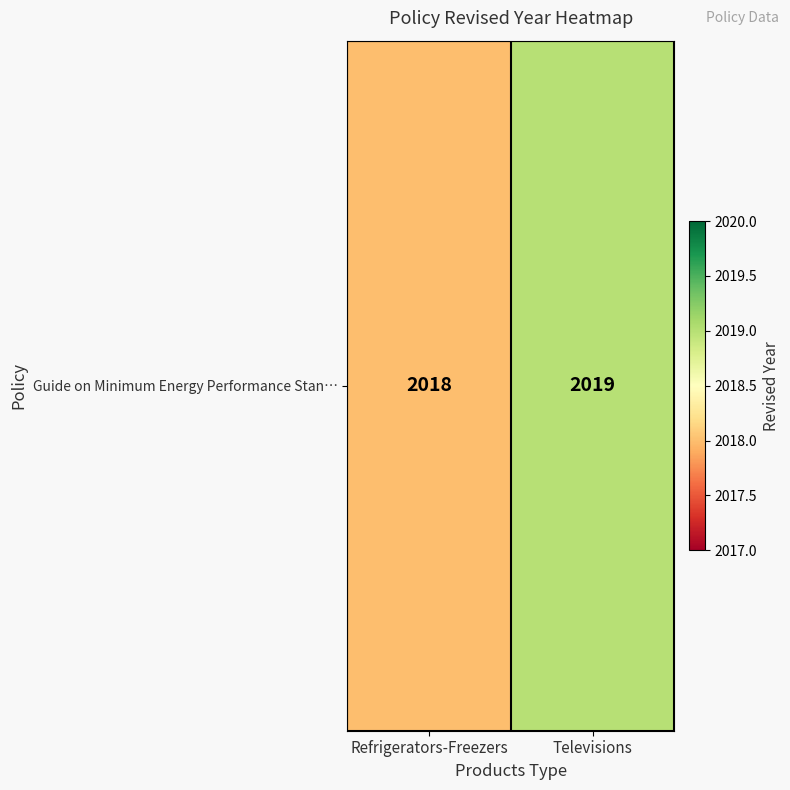

True or false: the data shows 2018 at Refrigerators-Freezers.

True